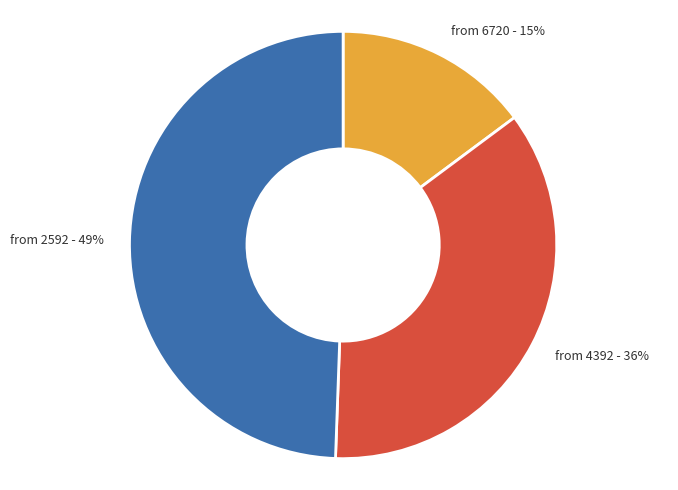

Count the number of slices in the pie.

3